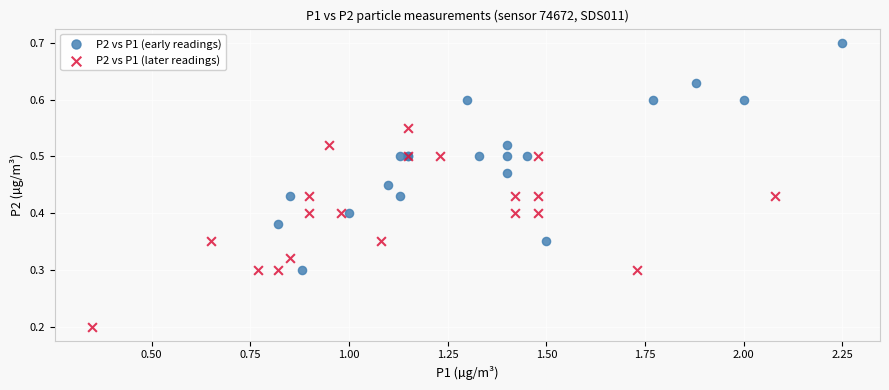

Which series reaches the maximum Y coordinate?

P2 vs P1 (early readings)